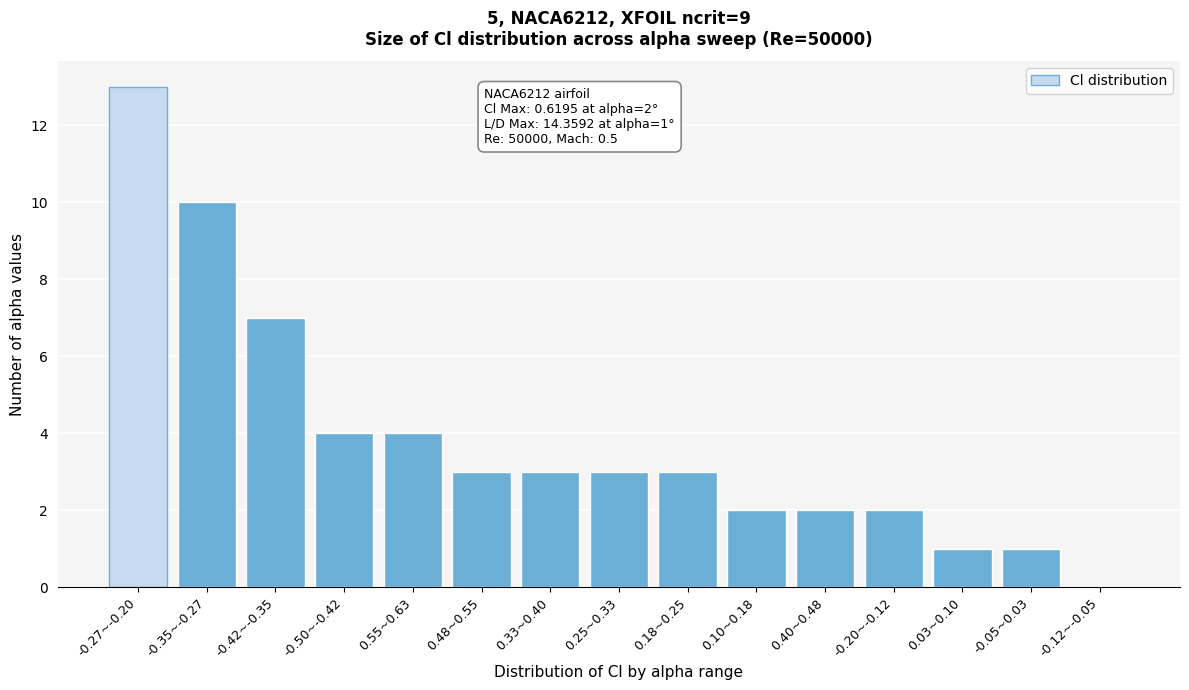

Reading left to right, transcribe all the data shown in this chart.

-0.27~-0.20=13	-0.35~-0.27=10	-0.42~-0.35=7	-0.50~-0.42=4	0.55~0.63=4	0.48~0.55=3	0.33~0.40=3	0.25~0.33=3	0.18~0.25=3	0.10~0.18=2	0.40~0.48=2	-0.20~-0.12=2	0.03~0.10=1	-0.05~0.03=1	-0.12~-0.05=0